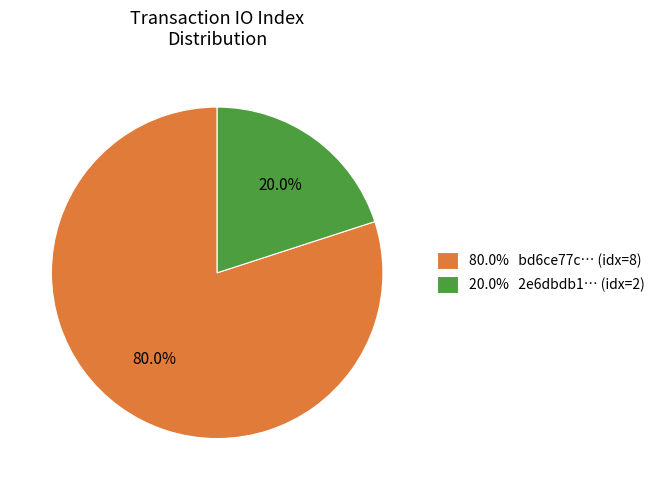

What is the ratio of the value at 80.0% bd6ce77c… (idx=8) to the value at 20.0% 2e6dbdb1… (idx=2)?

4.0